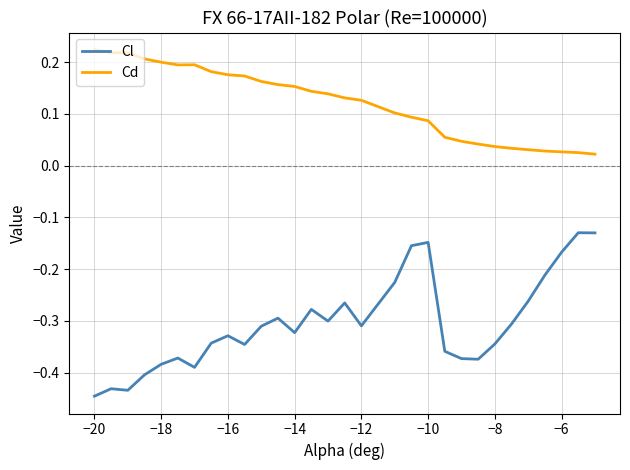

True or false: Cd and Cl cross at least once.

False